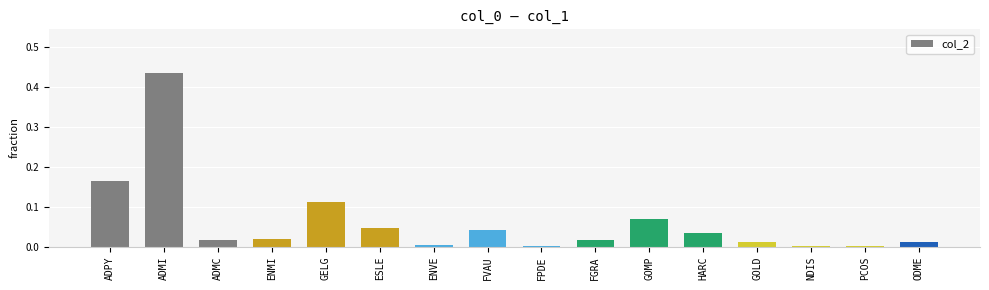

How many bars are there in total?

16